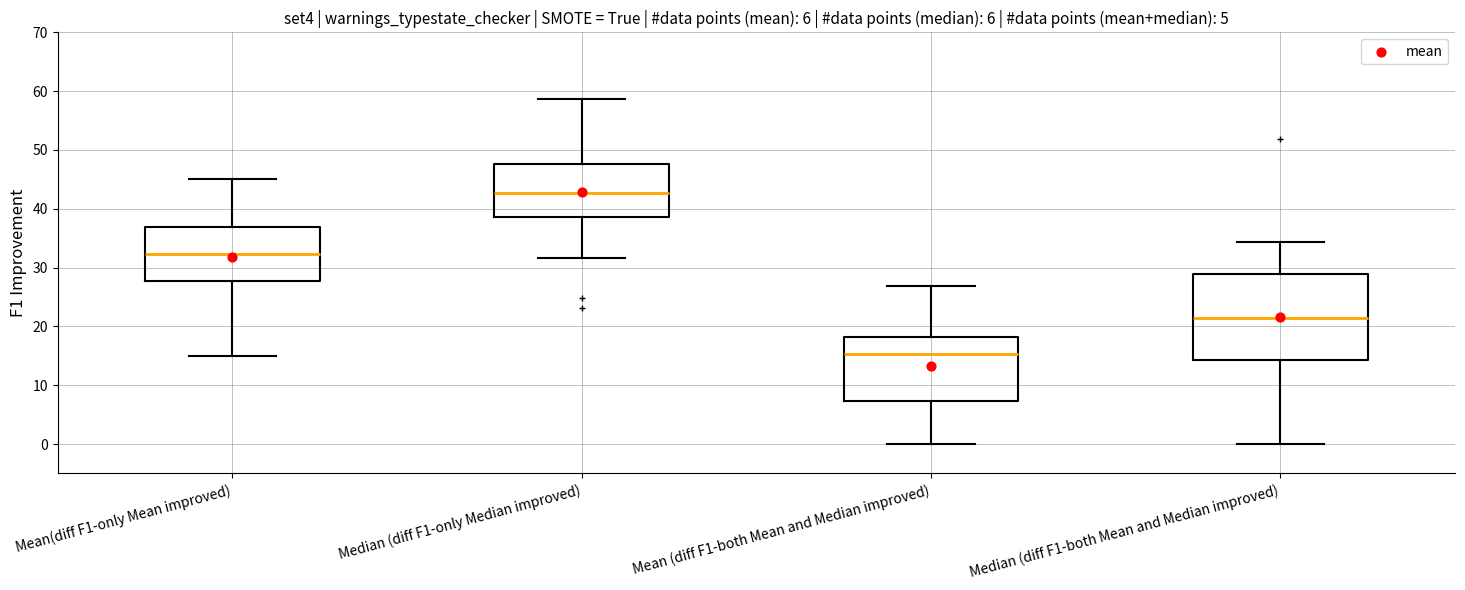

Which box is the tallest, from its lower edge to its upper edge?

Median (diff F1-both Mean and Median improved)